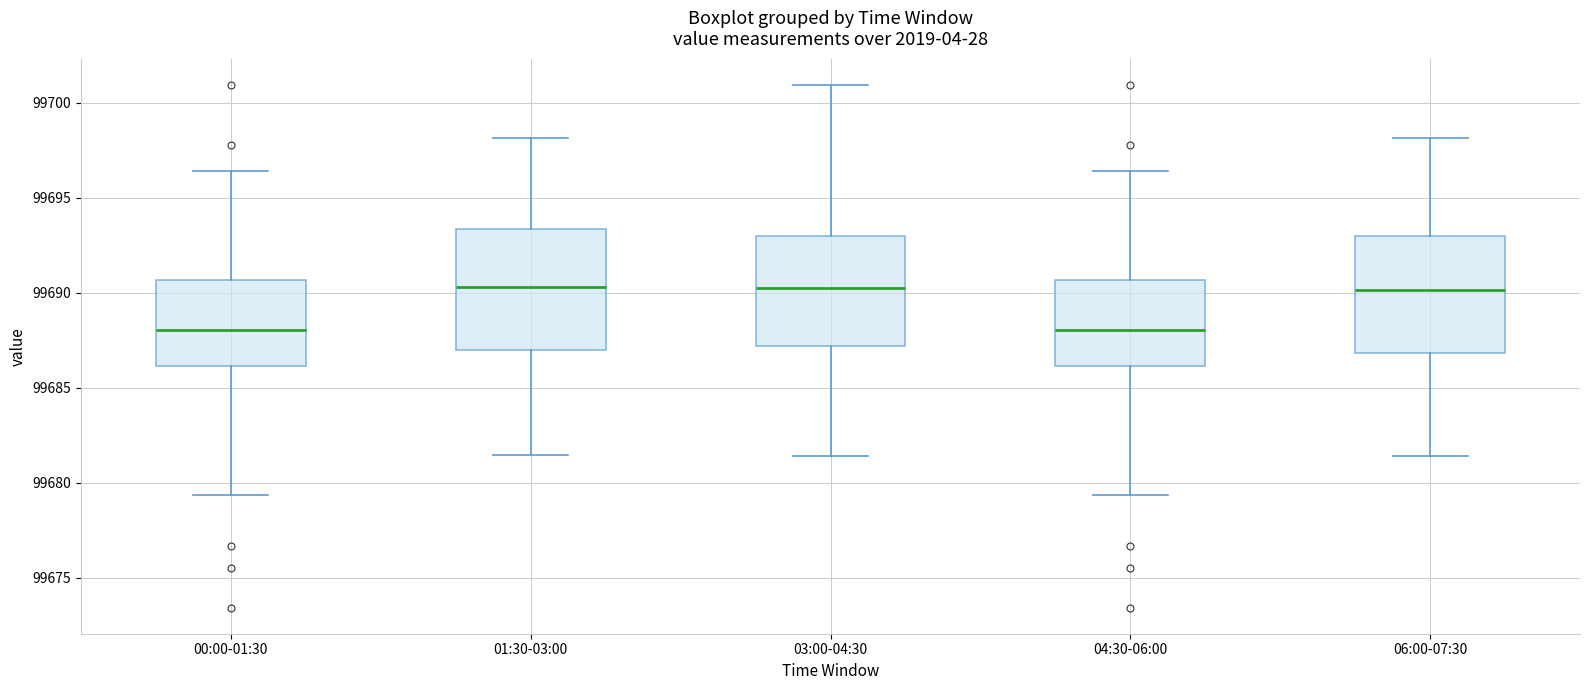

Where is the upper edge of the box for 03:00-04:30 on the y-axis? The values are not printed on the chart, so give them approximately, as read against the axis.

99693.0